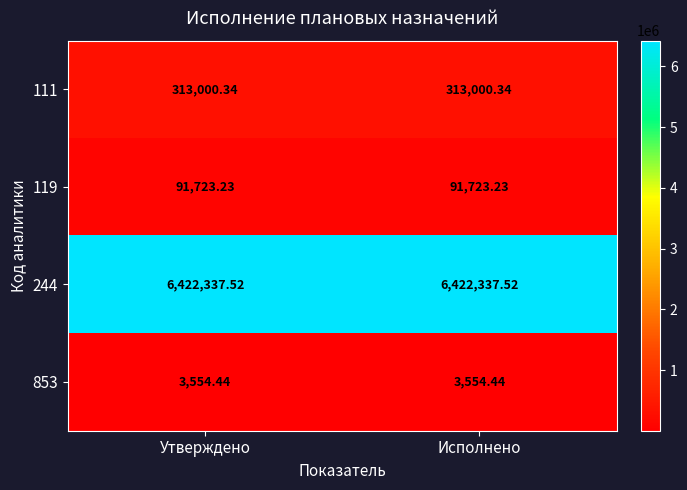

Is the value of 111 at Исполнено greater than the value of 853 at Исполнено?

Yes